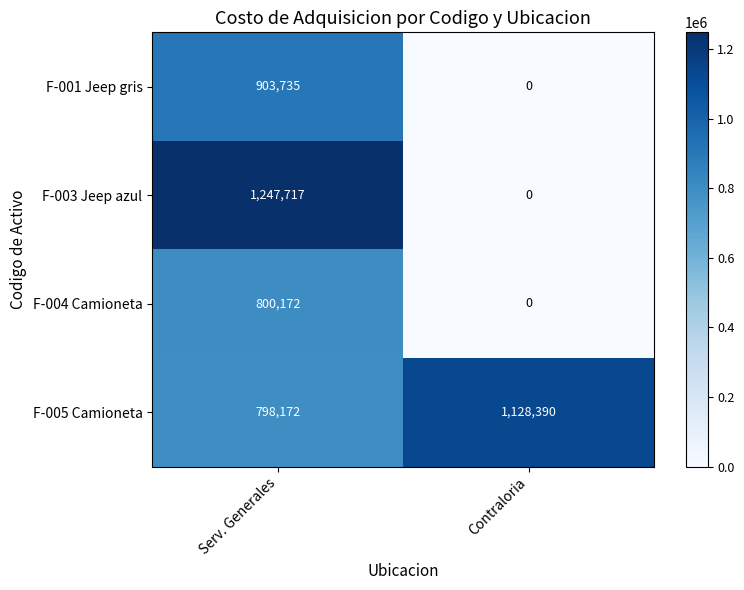

At which category does the chart reach its minimum across all series?

Contraloria